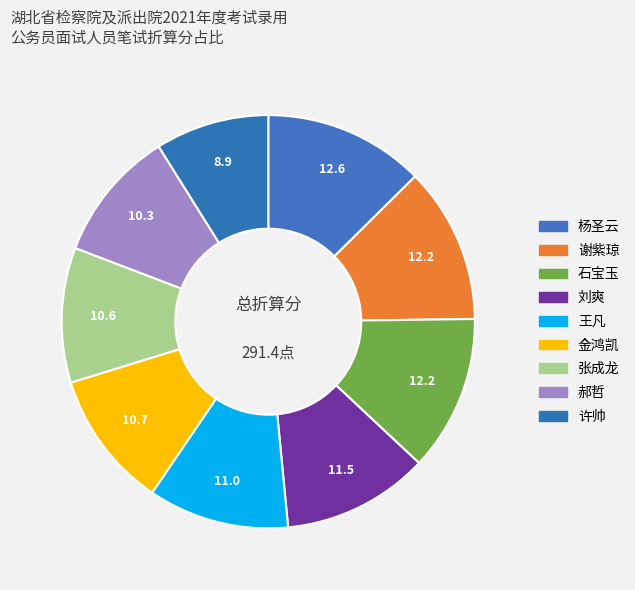

How many slices are in this pie chart?

9